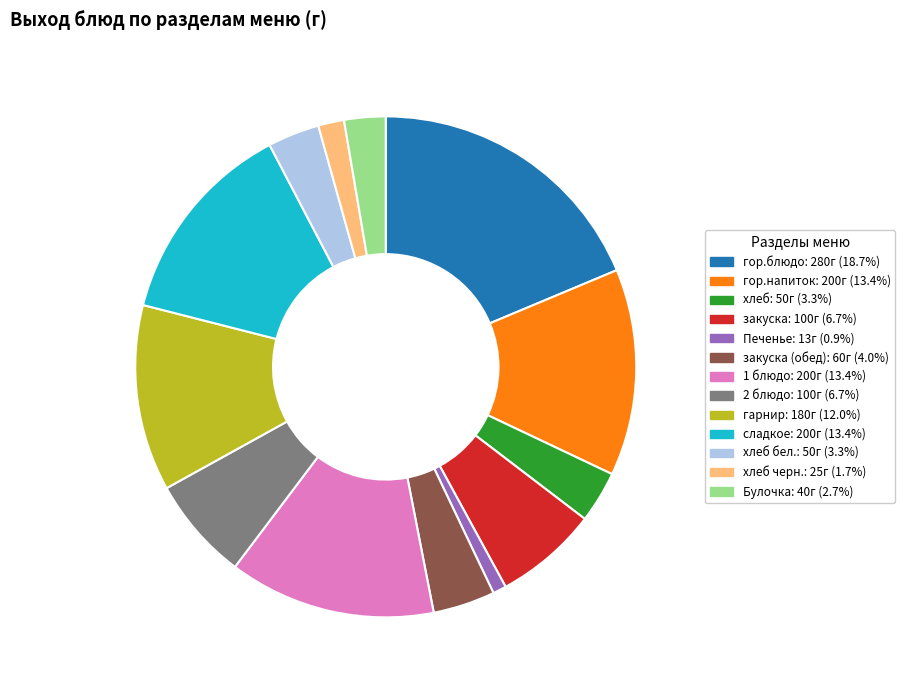

Is there any slice that represents more than half of the pie?

No